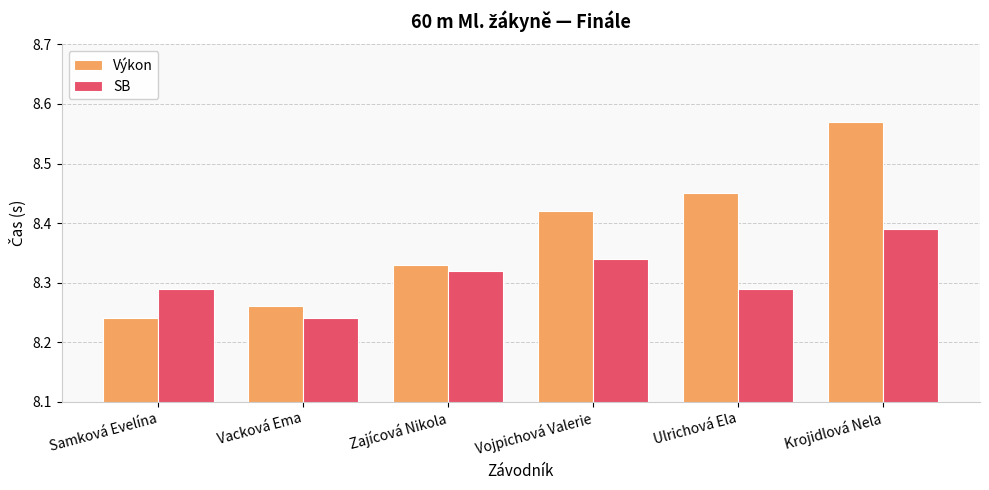

Which category has the highest value in the SB series?

Krojidlová Nela